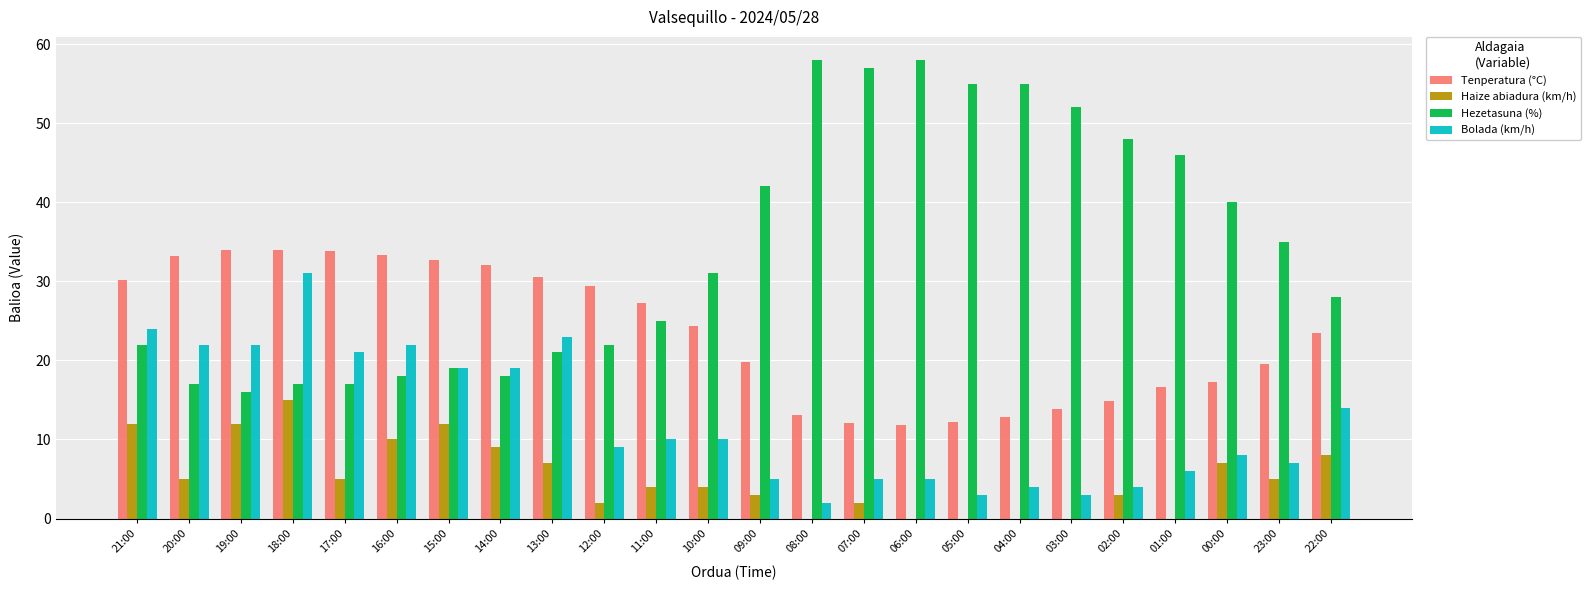

What is the highest value of the Bolada (km/h) series?

31.0